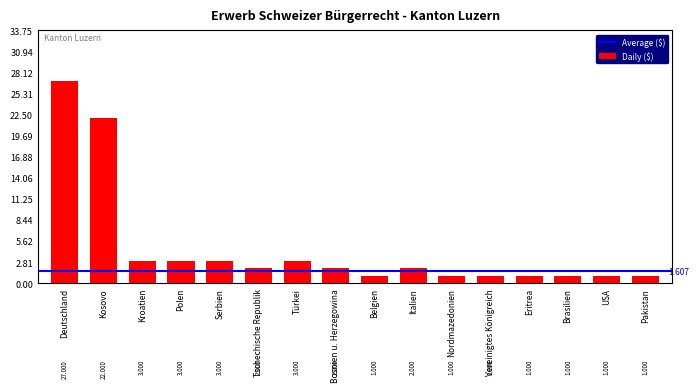

Approximately how many times larger is the value at Tschechische Republik compared to Brasilien?

2.0